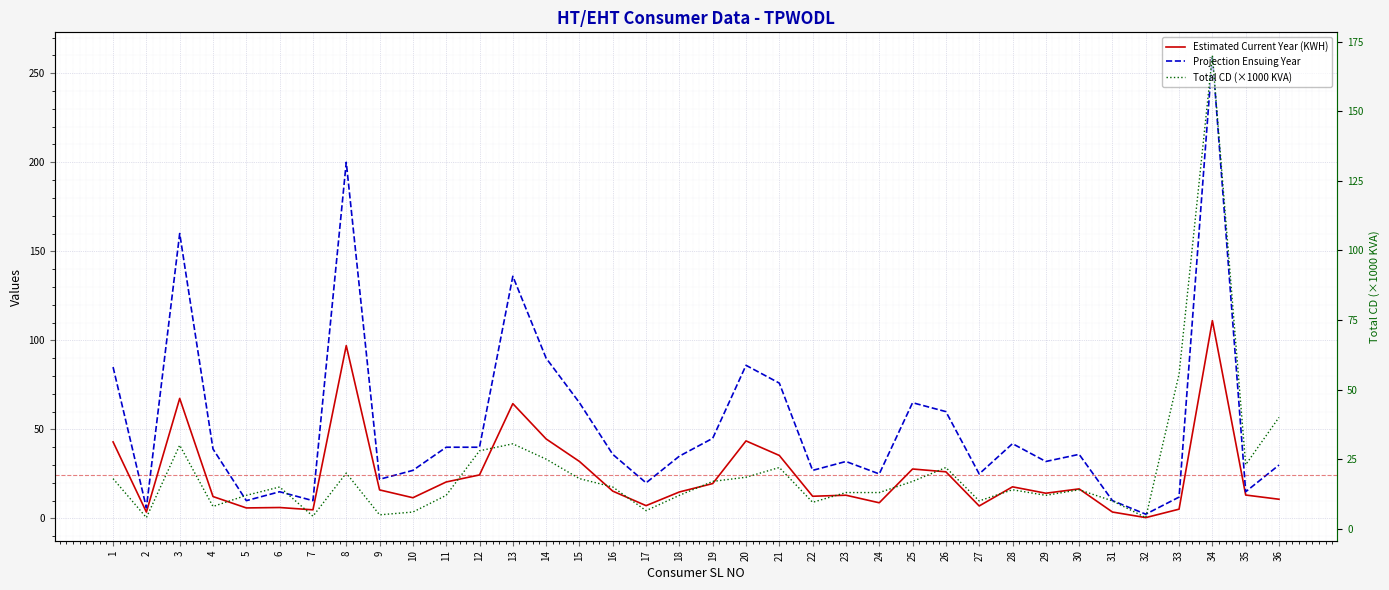

Where is Projection Ensuing Year nearest to the value 131?

13